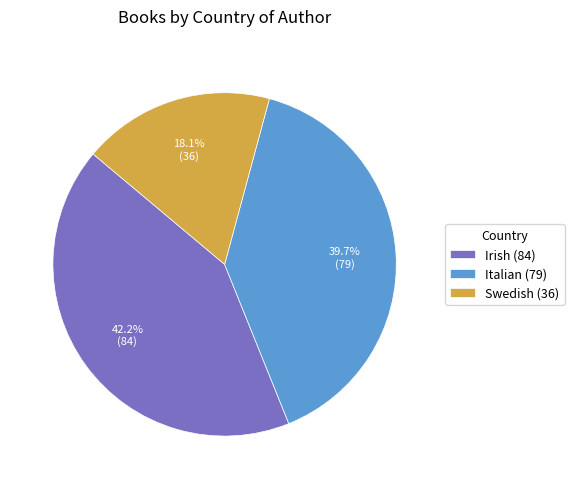

Does any single category account for the majority?

No